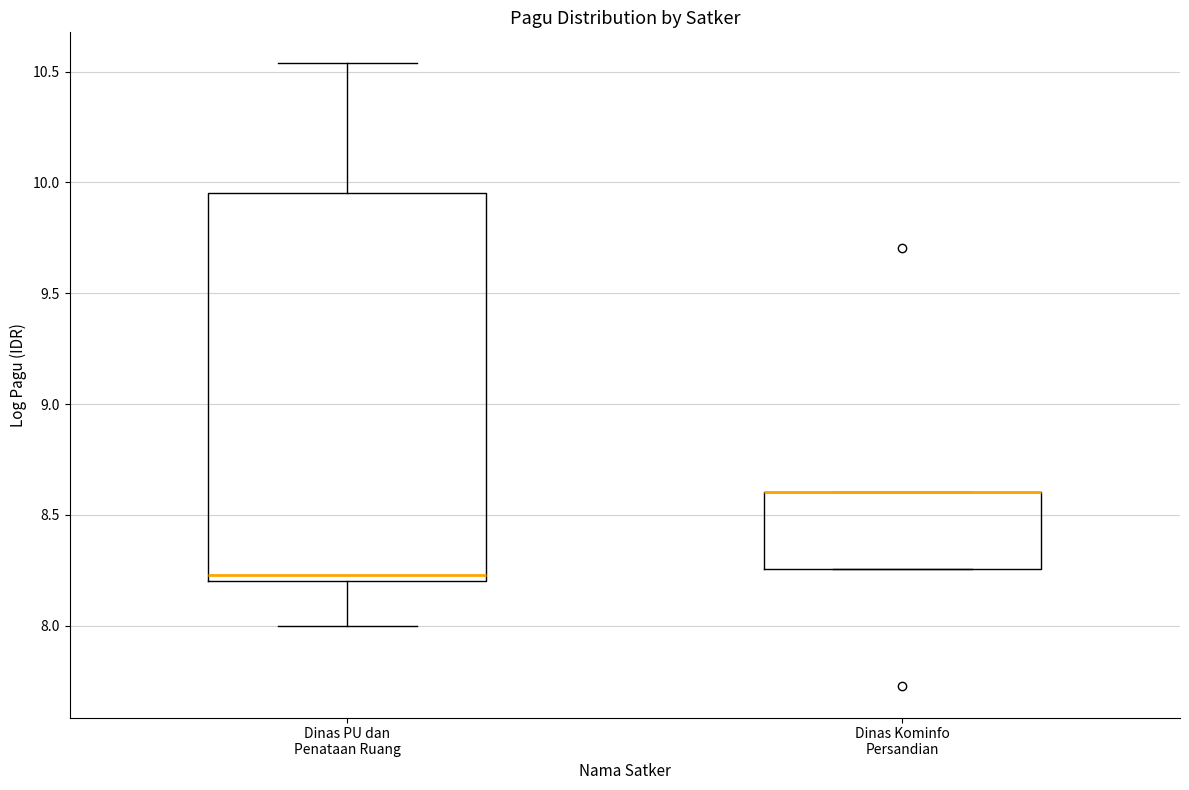

Comparing the boxes themselves (not the whiskers), which one is the tallest?

Dinas PU dan Penataan Ruang